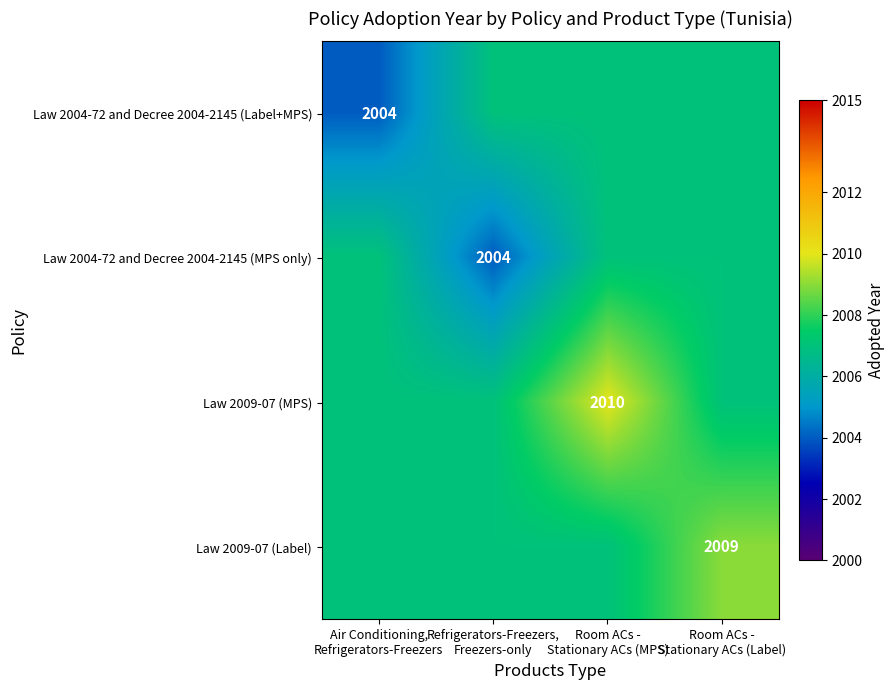

What is the minimum value for Law 2009-07 (Label)?

2007